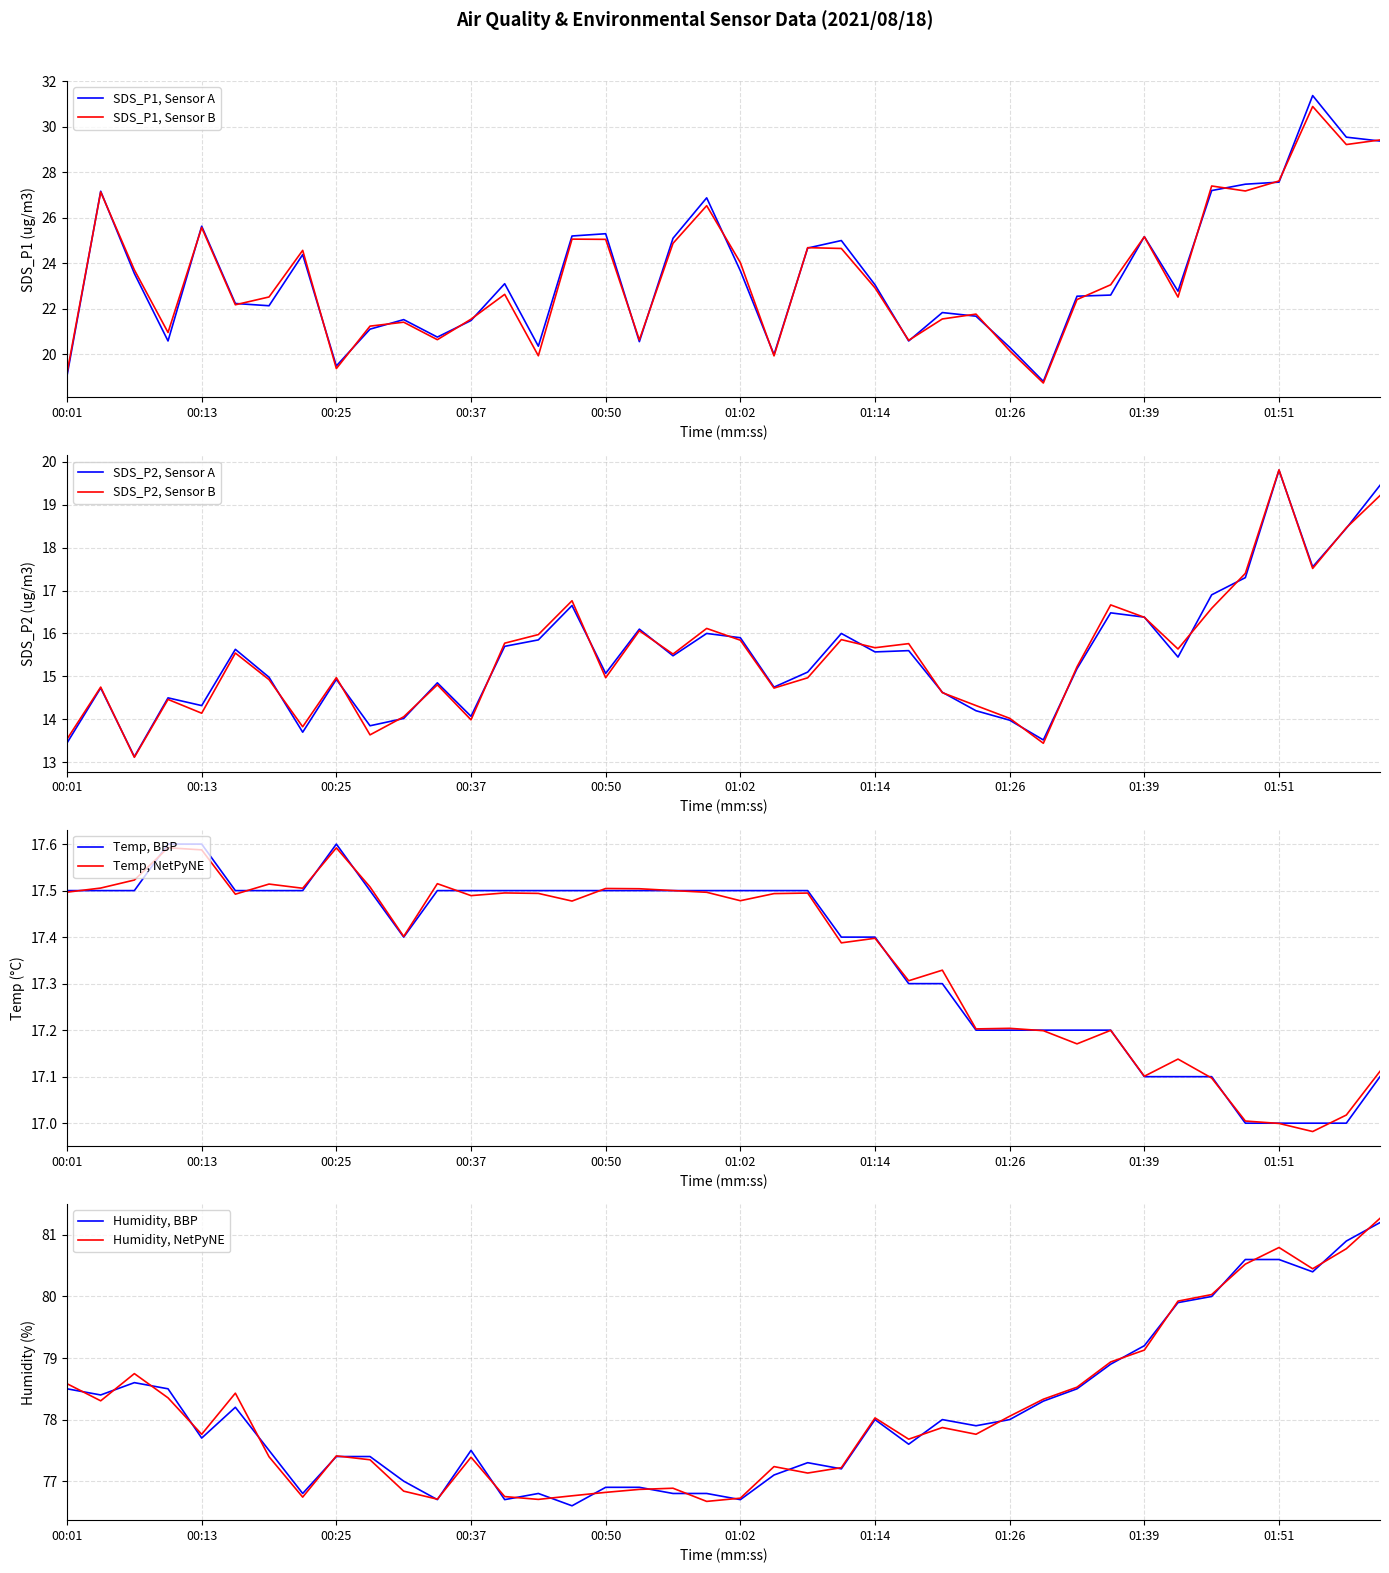

Which has a higher value, 00:31 or 00:16?

00:16